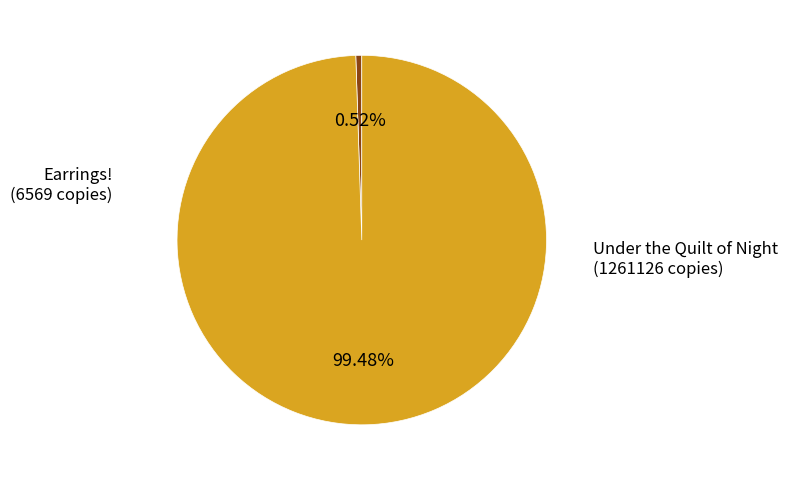

Does any single category account for the majority?

Yes